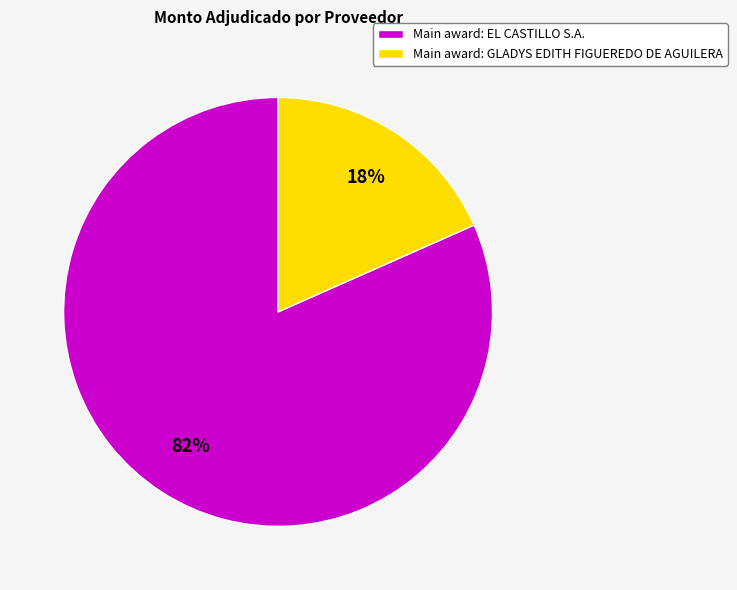

To the nearest percent, what is the combined percentage of Main award: GLADYS EDITH FIGUEREDO DE AGUILERA and Main award: EL CASTILLO S.A.?

100%